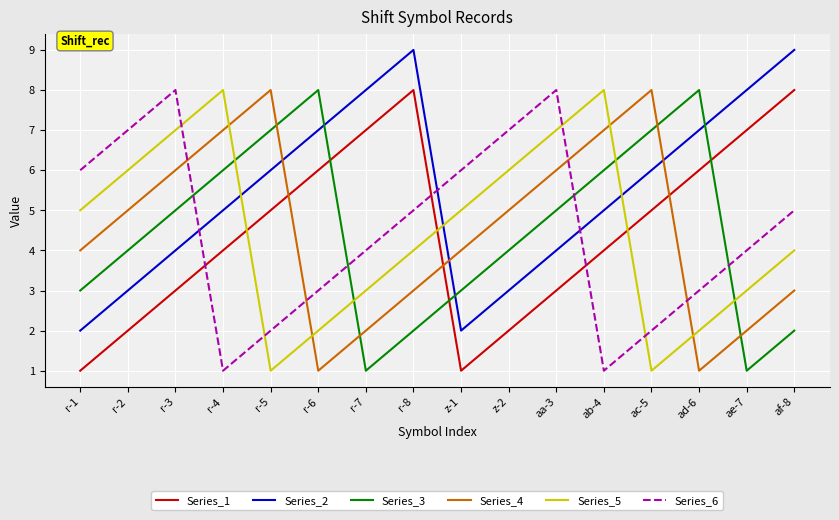

What is the highest value of the Series_5 series?

8